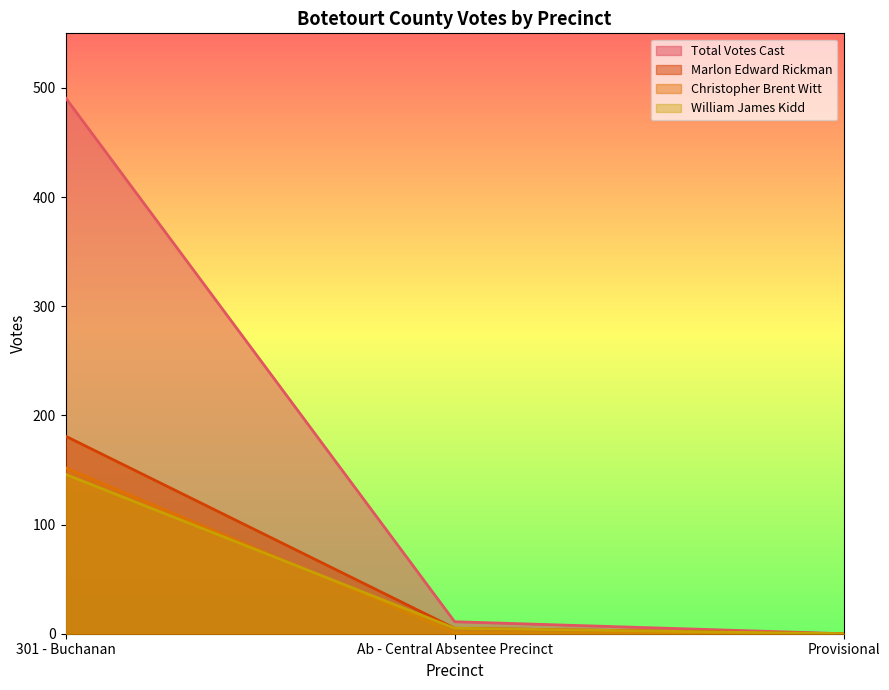

Reading left to right, what are all the values shown in this chart?

Total Votes Cast: 491	11	0
Marlon Edward Rickman: 181	5	0
Christopher Brent Witt: 152	1	0
William James Kidd: 146	5	0